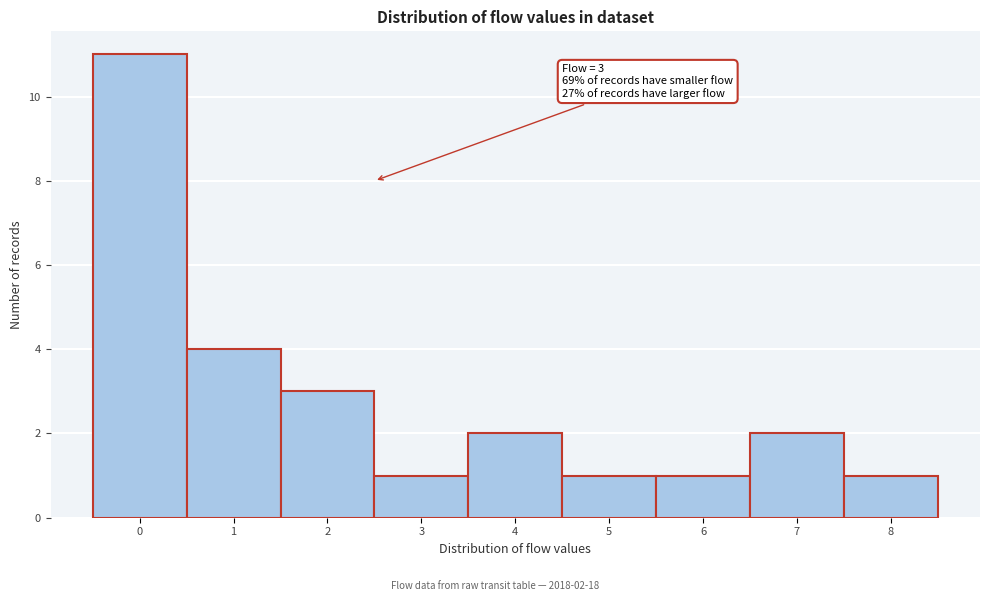

Reading left to right, what are all the values shown in this chart?

0=11	1=4	2=3	3=1	4=2	5=1	6=1	7=2	8=1